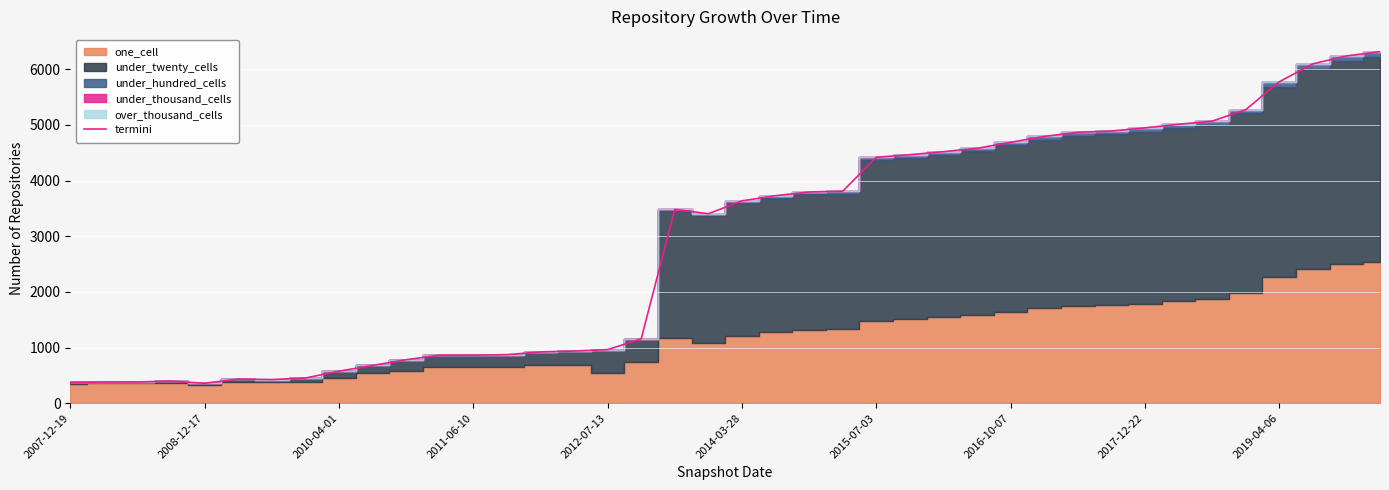

What is the maximum value for termini?

6317